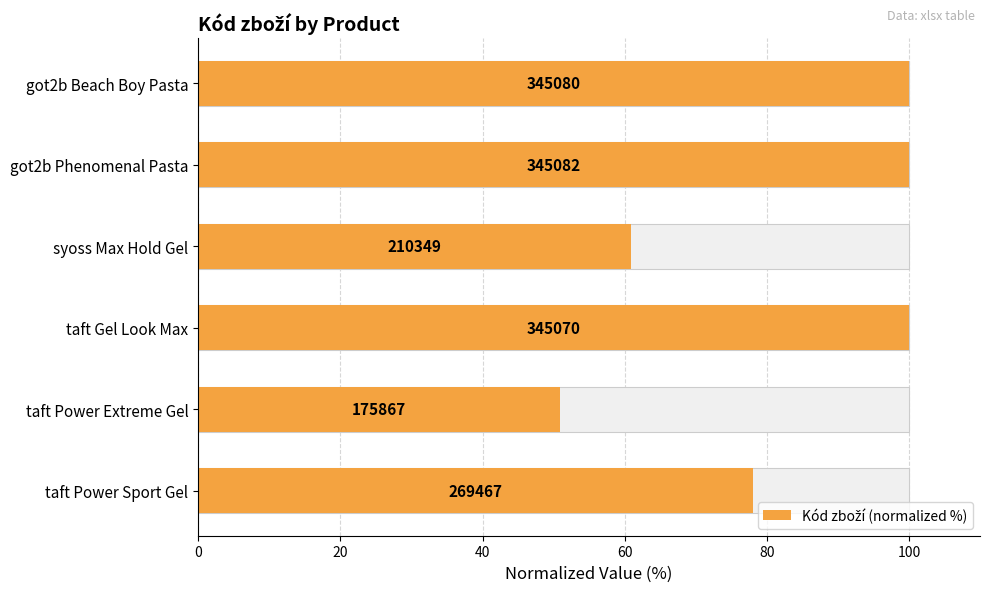

What is the ratio of the value at taft Power Extreme Gel to the value at taft Power Sport Gel?

0.7